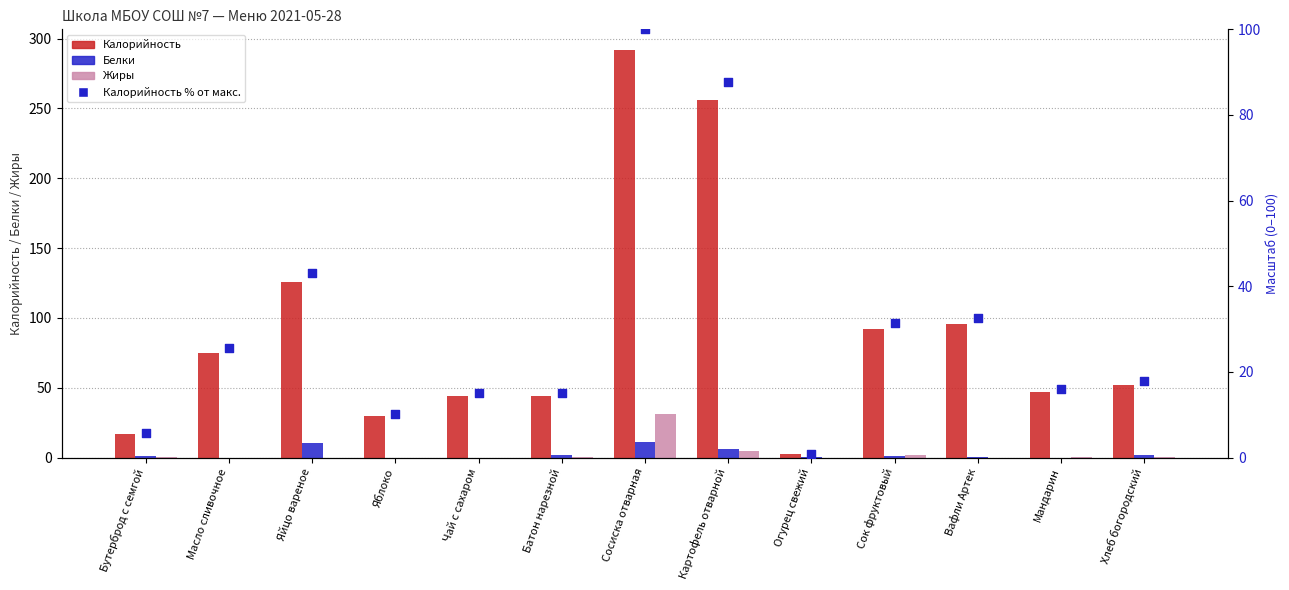

Which series has the widest spread of Y values?

Калорийность